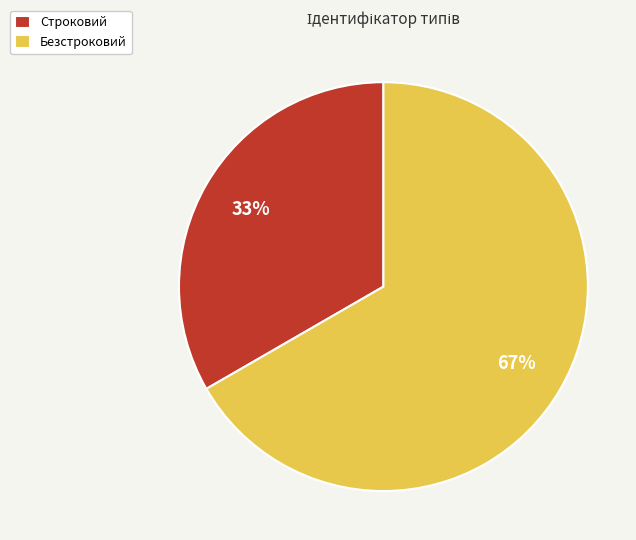

What percentage is the Безстроковий slice, to the nearest percent?

67%